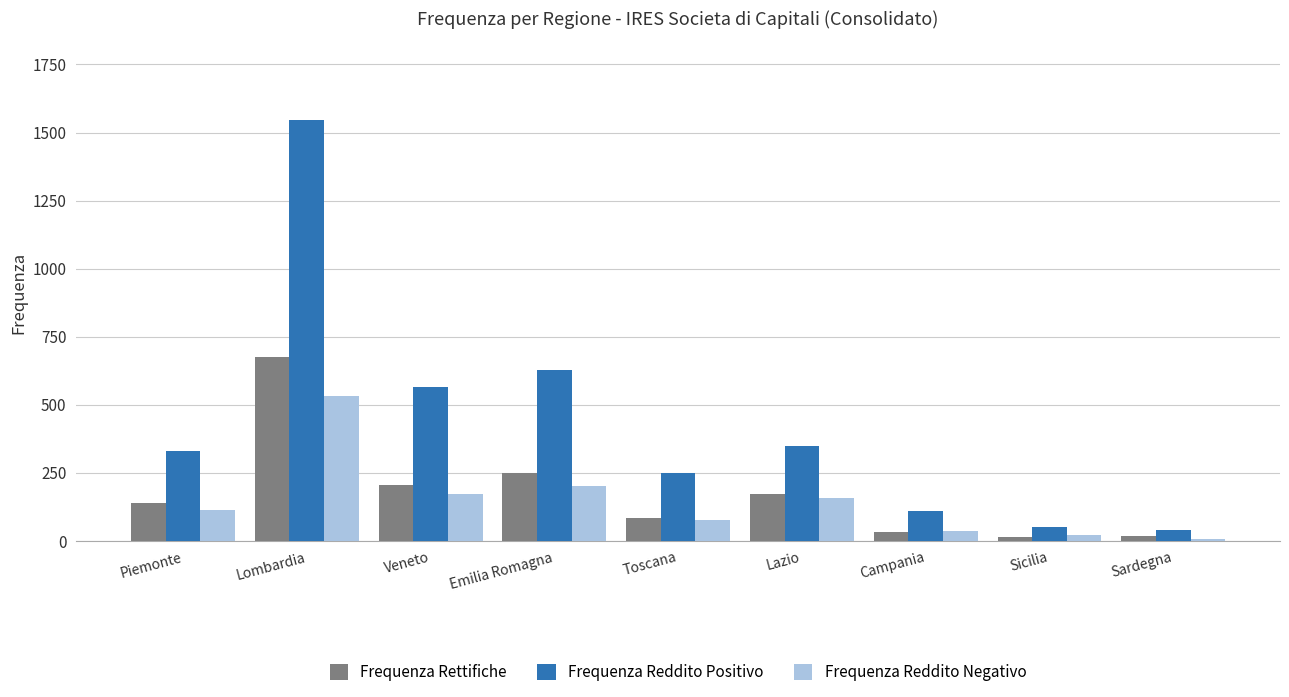

Which category has the highest value in the Frequenza Reddito Positivo series?

Lombardia